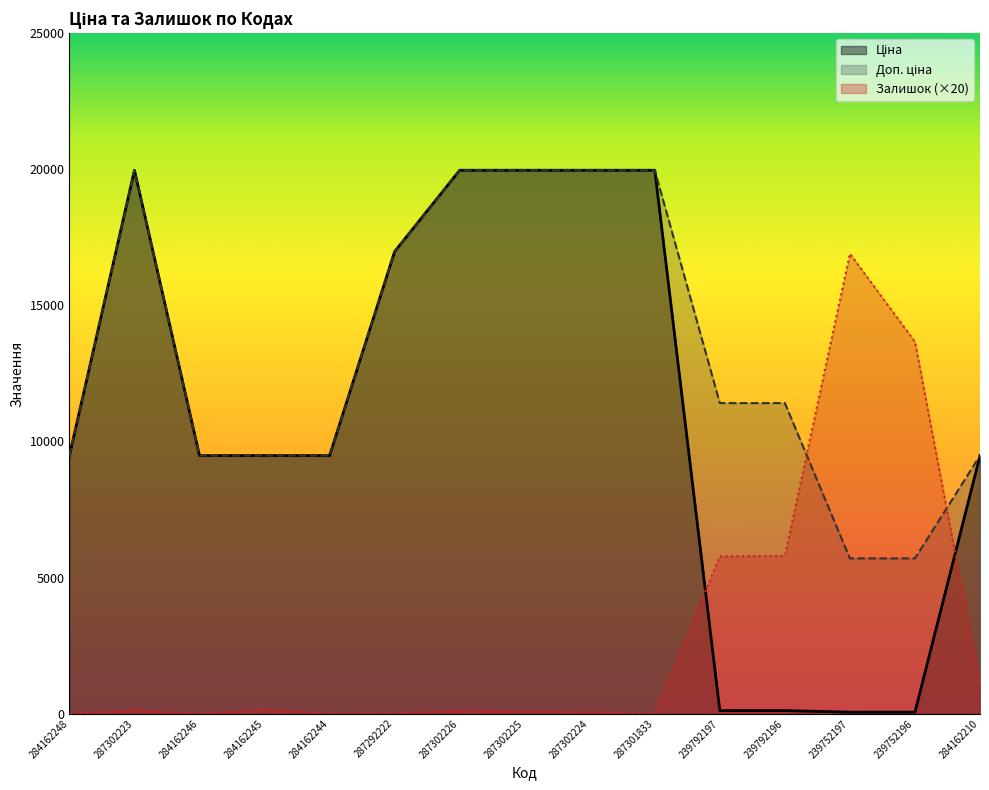

What is the minimum value for Ціна?

57.0